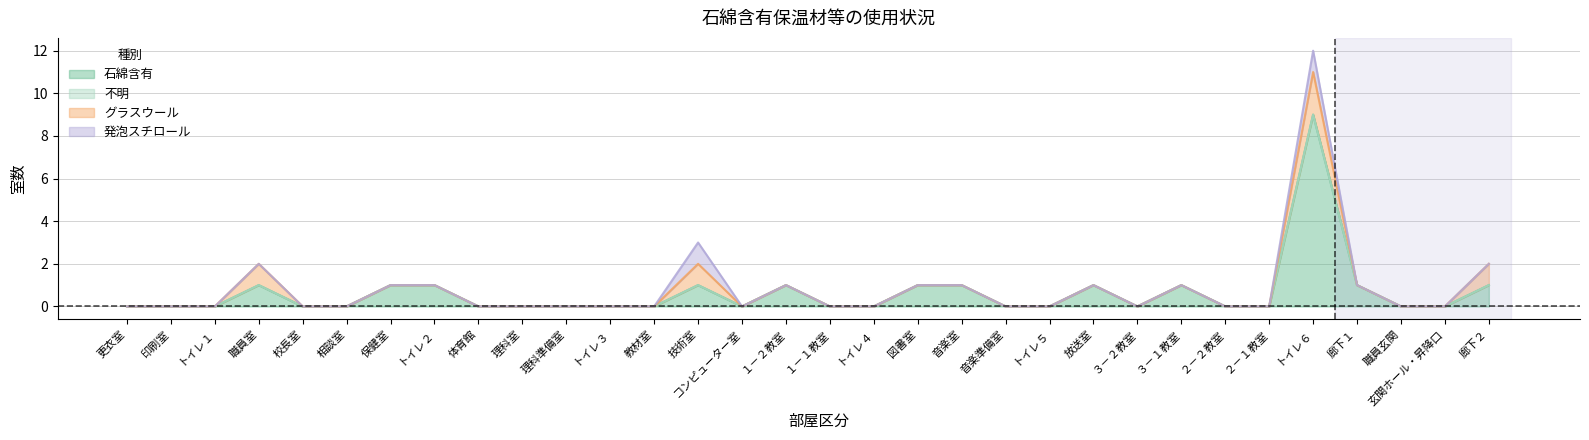

Reading left to right, transcribe all the data shown in this chart.

石綿含有: 0	0	0	1	0	0	1	1	0	0	0	0	0	1	0	1	0	0	1	1	0	0	1	0	1	0	0	9	1	0	0	1
不明: 0	0	0	0	0	0	0	0	0	0	0	0	0	0	0	0	0	0	0	0	0	0	0	0	0	0	0	0	0	0	0	0
グラスウール: 0	0	0	1	0	0	0	0	0	0	0	0	0	1	0	0	0	0	0	0	0	0	0	0	0	0	0	2	0	0	0	1
発泡スチロール: 0	0	0	0	0	0	0	0	0	0	0	0	0	1	0	0	0	0	0	0	0	0	0	0	0	0	0	1	0	0	0	0